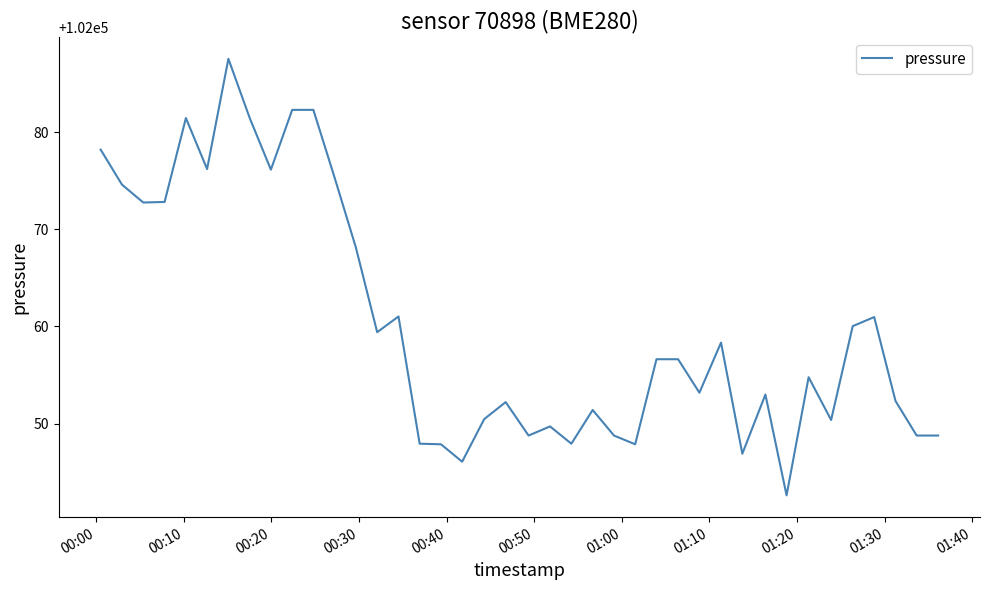

What is the maximum value shown in the chart?

102087.5